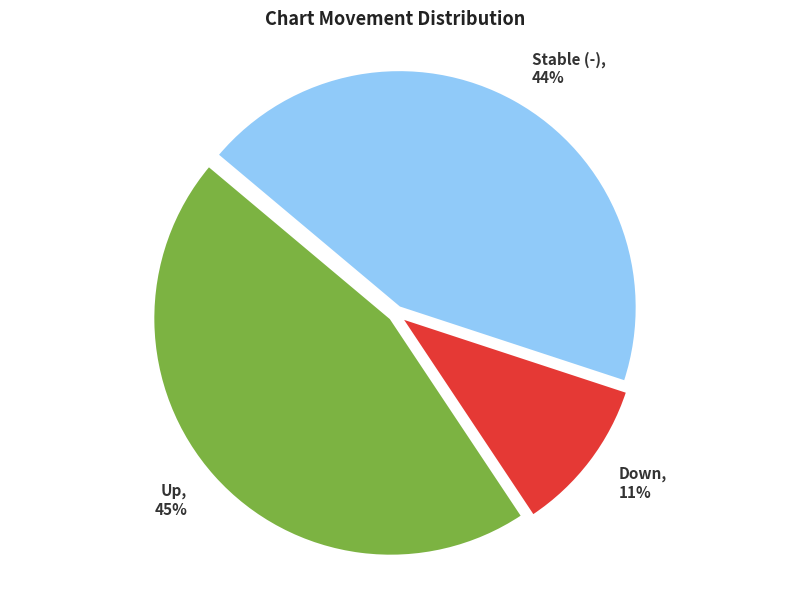

Is the sum of Down and Stable (-) greater than half?

Yes